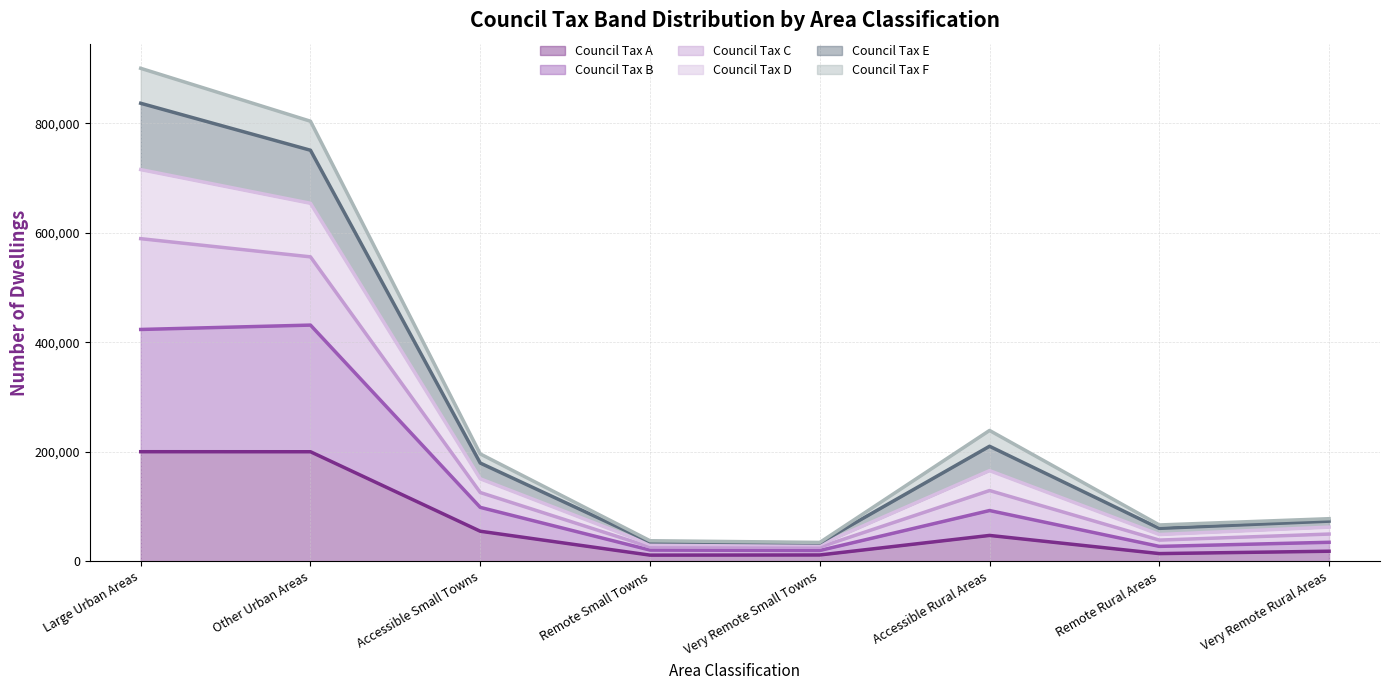

How many categories are shown in the chart?

8